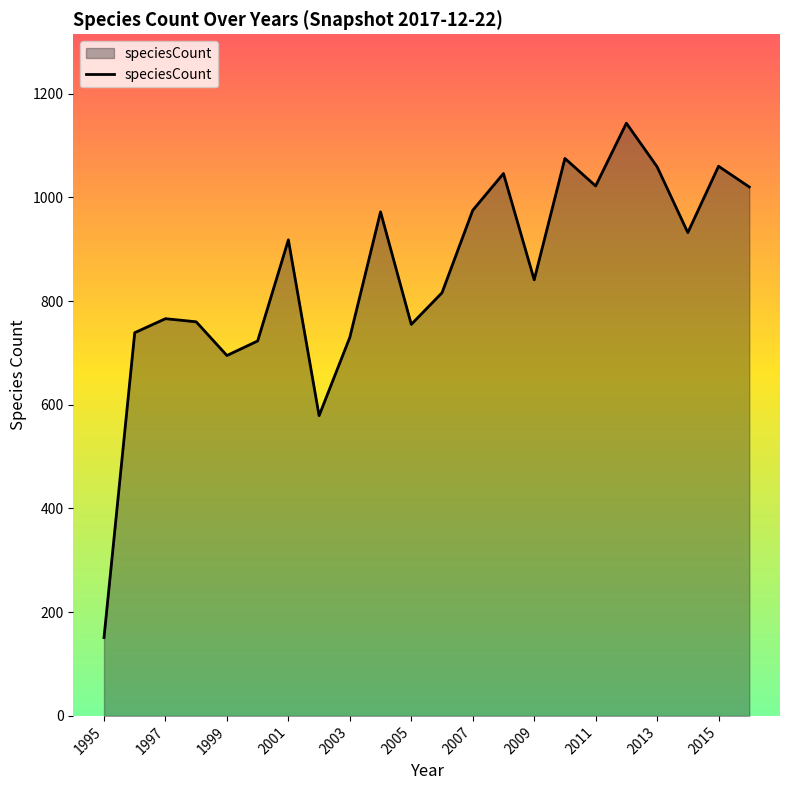

Does the chart display data point markers on the line(s)?

No